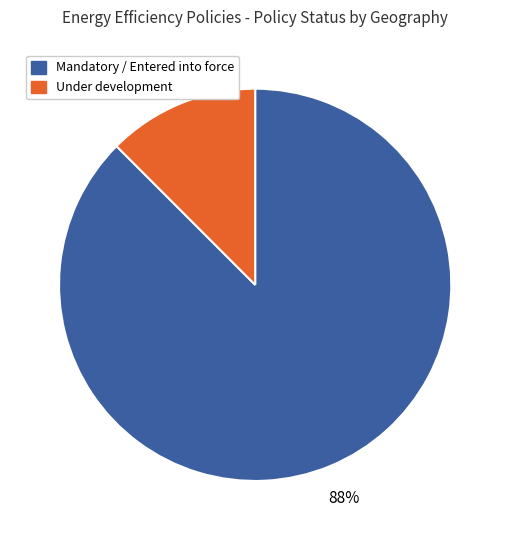

Does any single category account for the majority?

Yes